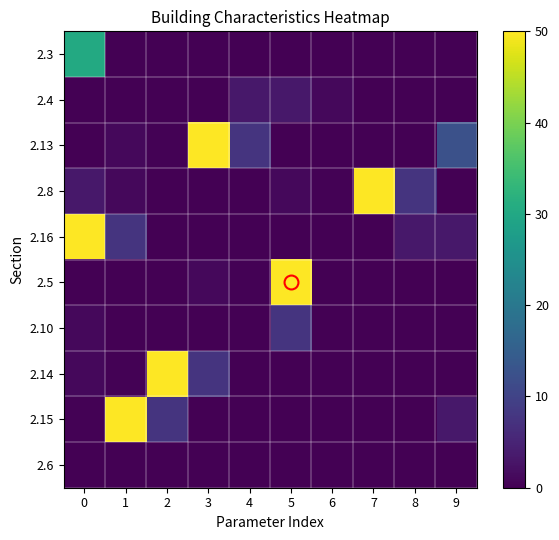

At 7, list the series in order from smallest to largest.

2.3, 2.4, 2.13, 2.5, 2.14, 2.6, 2.10, 2.15, 2.16, 2.8